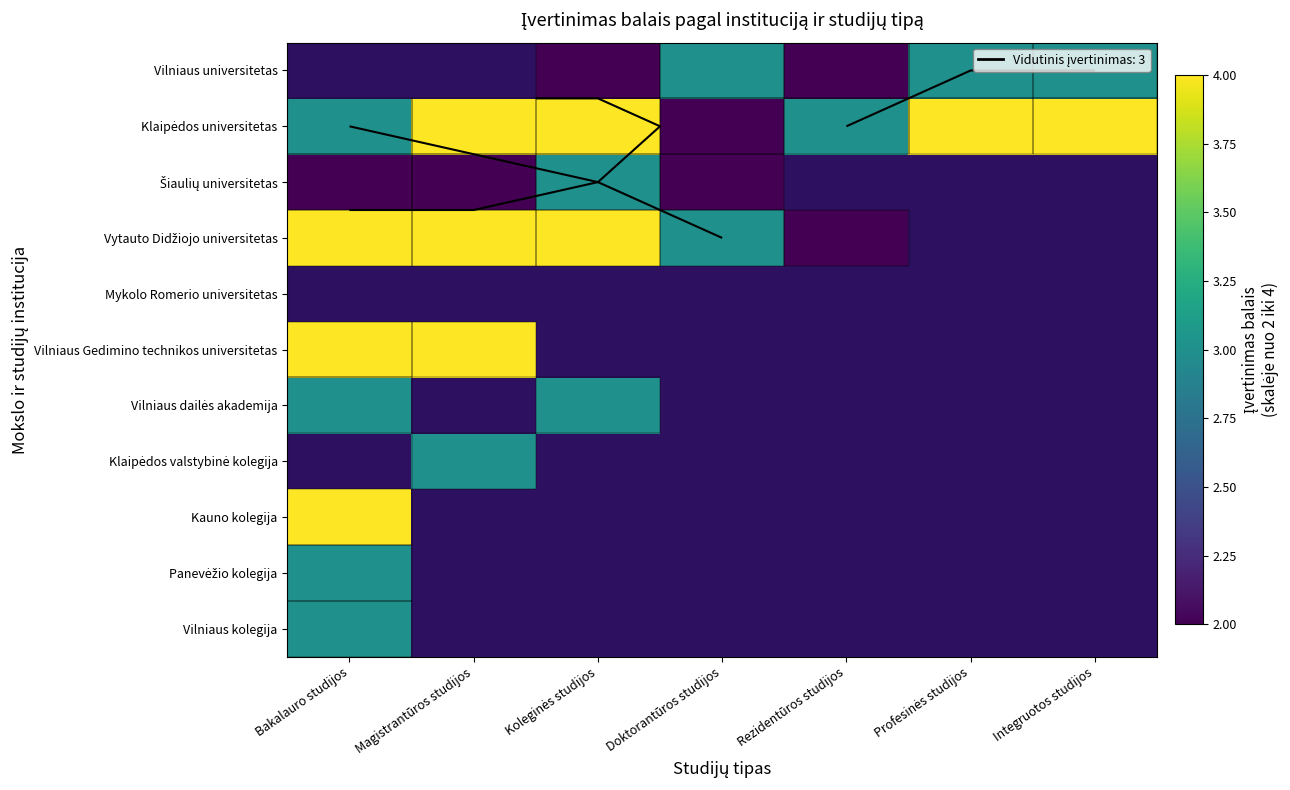

Rank the series at Rezidentūros studijos from highest to lowest value.

Klaipėdos universitetas, Šiaulių universitetas, Vytauto Didžiojo universitetas, Mykolo Romerio universitetas, Vilniaus Gedimino technikos universitetas, Vilniaus dailės akademija, Klaipėdos valstybinė kolegija, Kauno kolegija, Panevėžio kolegija, Vilniaus kolegija, Vilniaus universitetas